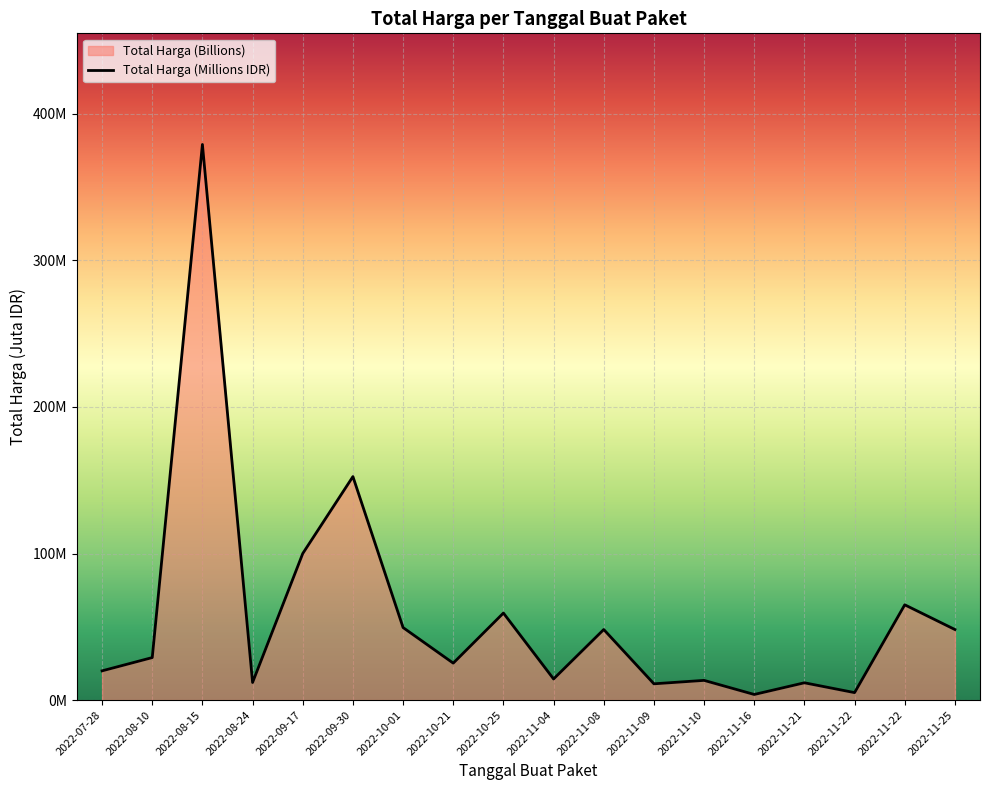

What is the difference between the second highest and second lowest values?

147.4